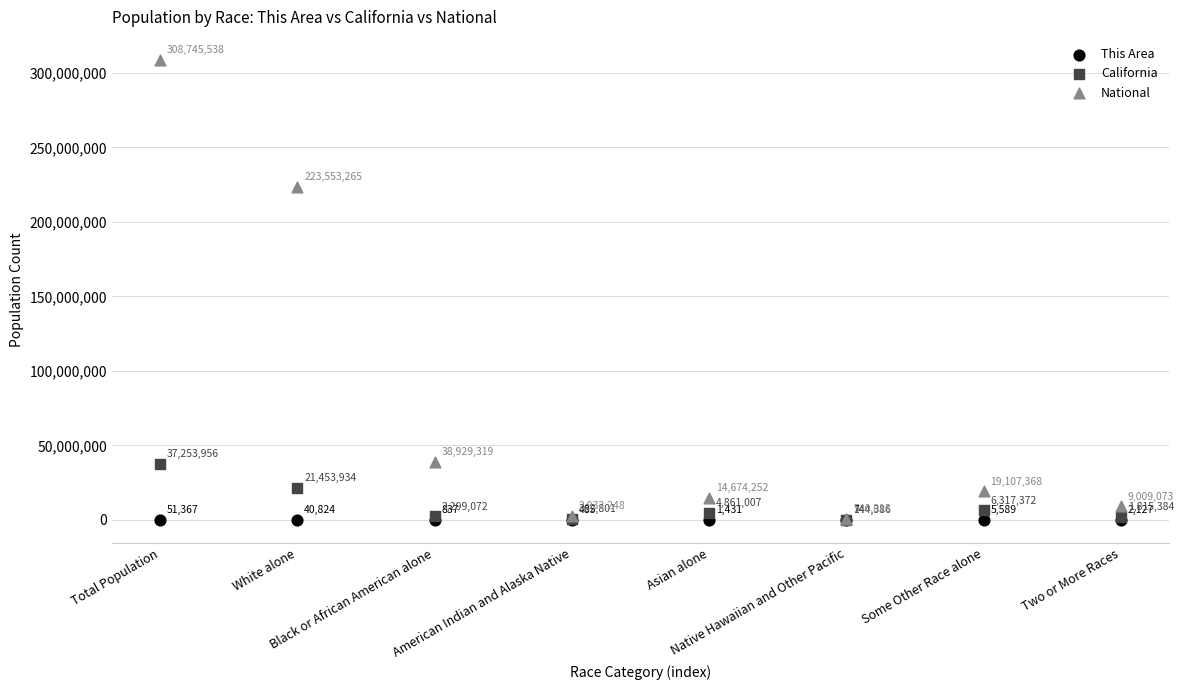

Which series has the largest Y range (max minus min)?

National